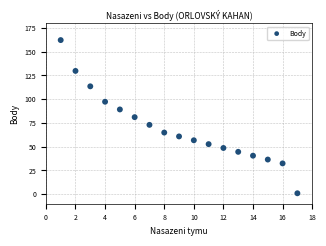

What is the range of Y values (max minus min)?

161.2